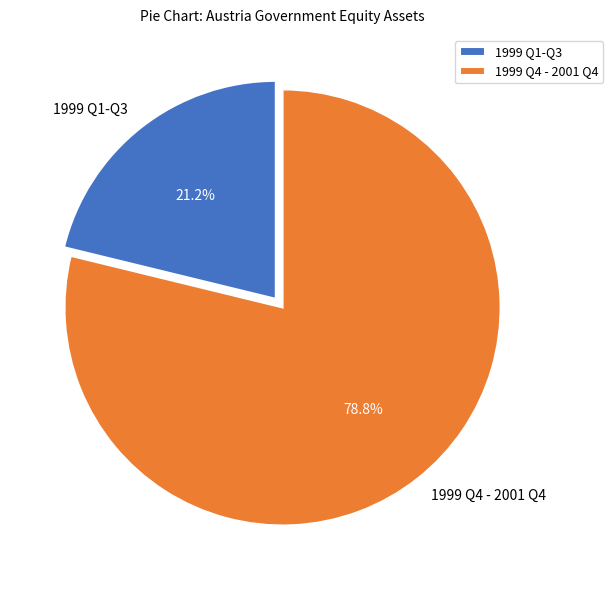

Is there a majority slice in this chart?

Yes